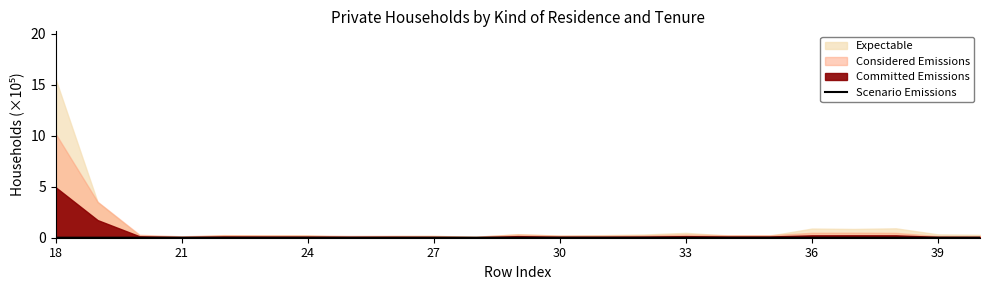

True or false: there are more than 0 points higher than both neighbors.

True